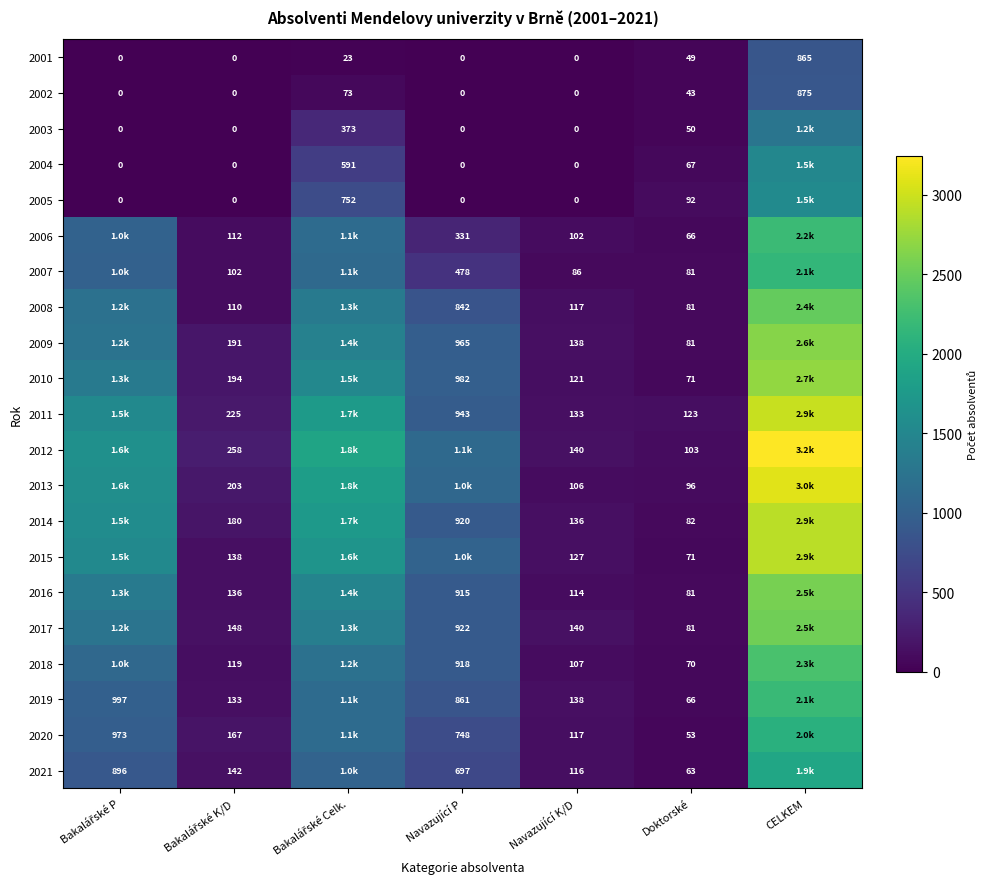

What is the difference between the 2018 values at Navazující K/D and Navazující P?

811